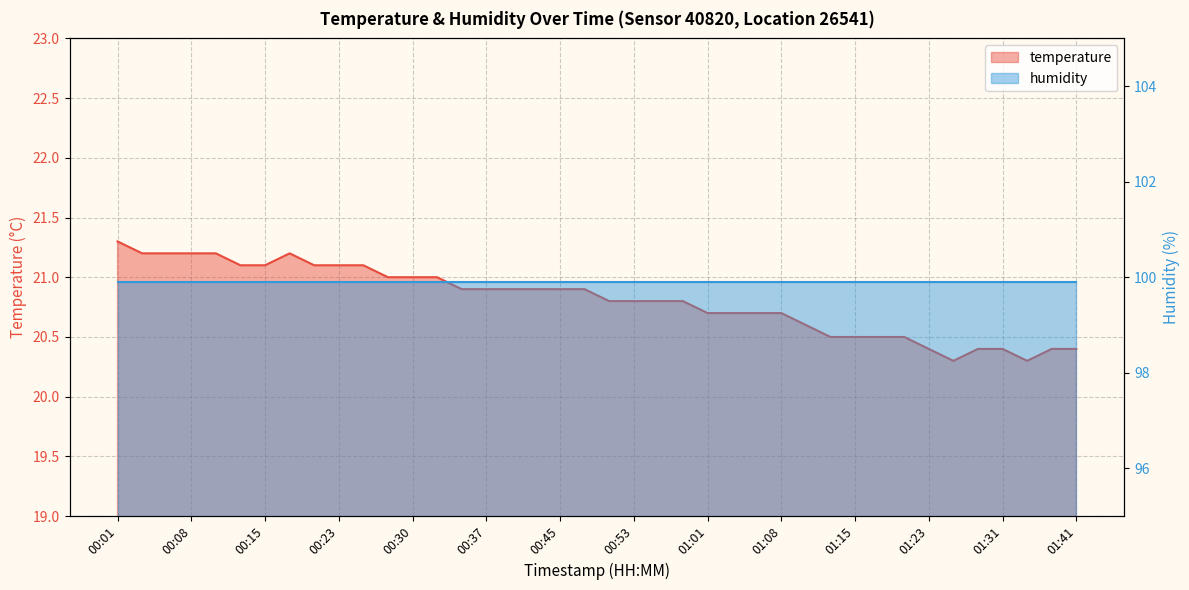

Rank the categories by value from lowest to highest.

01:26, 01:34, 01:23, 01:29, 01:31, 01:36, 01:41, 01:13, 01:15, 01:18, 01:21, 01:10, 01:01, 01:03, 01:05, 01:08, 00:50, 00:53, 00:55, 00:58, 00:35, 00:37, 00:40, 00:42, 00:45, 00:48, 00:28, 00:30, 00:32, 00:13, 00:15, 00:20, 00:23, 00:25, 00:03, 00:06, 00:08, 00:11, 00:18, 00:01